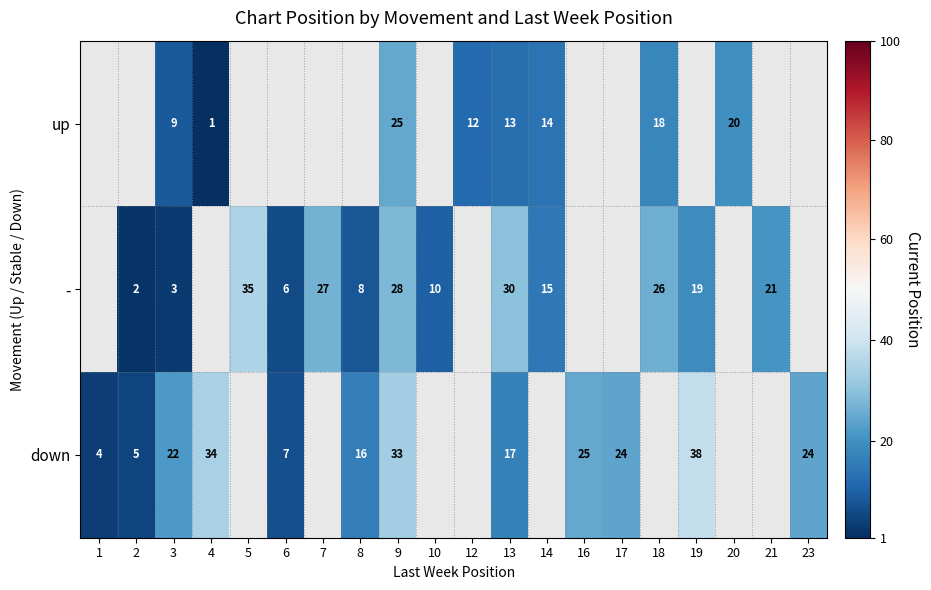

The - series shows 30 at 13. True or false?

True